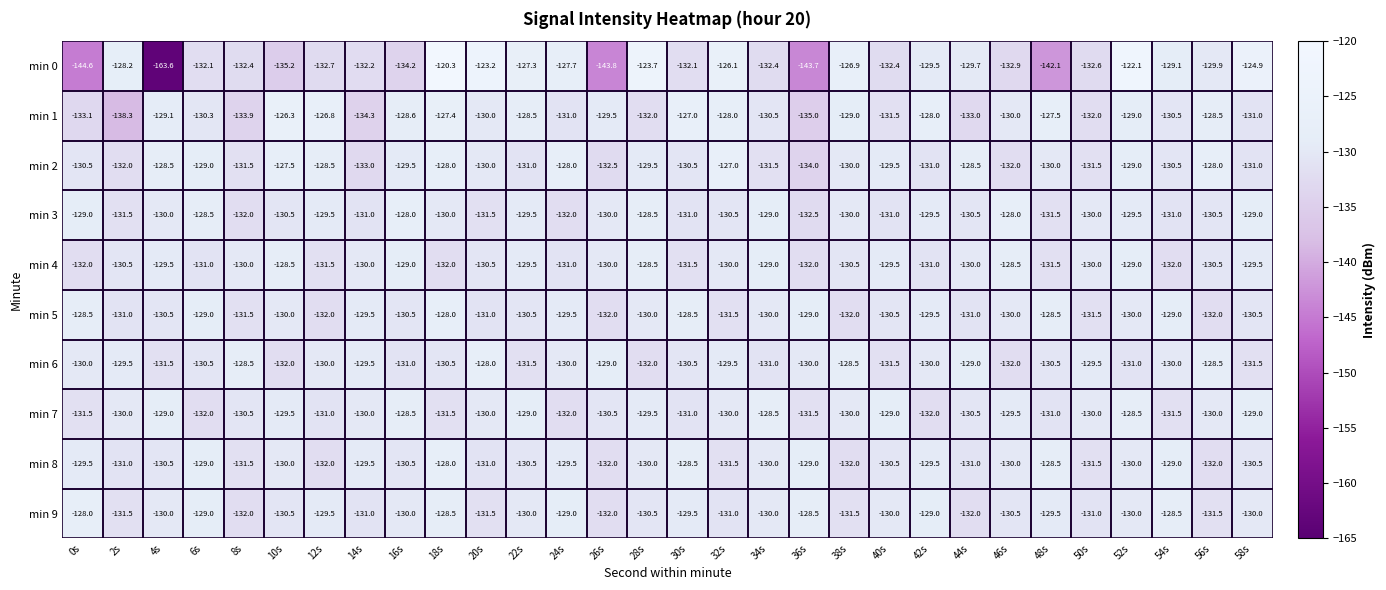

True or false: min 9 has a value of -205.7 at 50s.

False